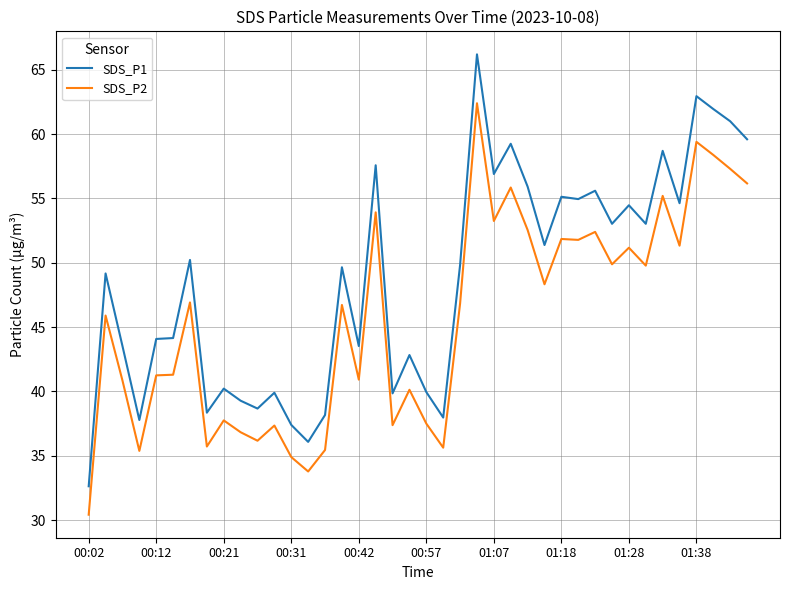

Which series has the largest total across all categories?

SDS_P1